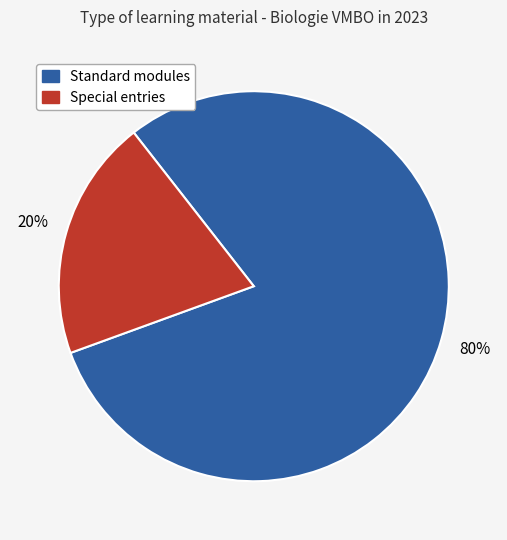

Is there a majority slice in this chart?

Yes